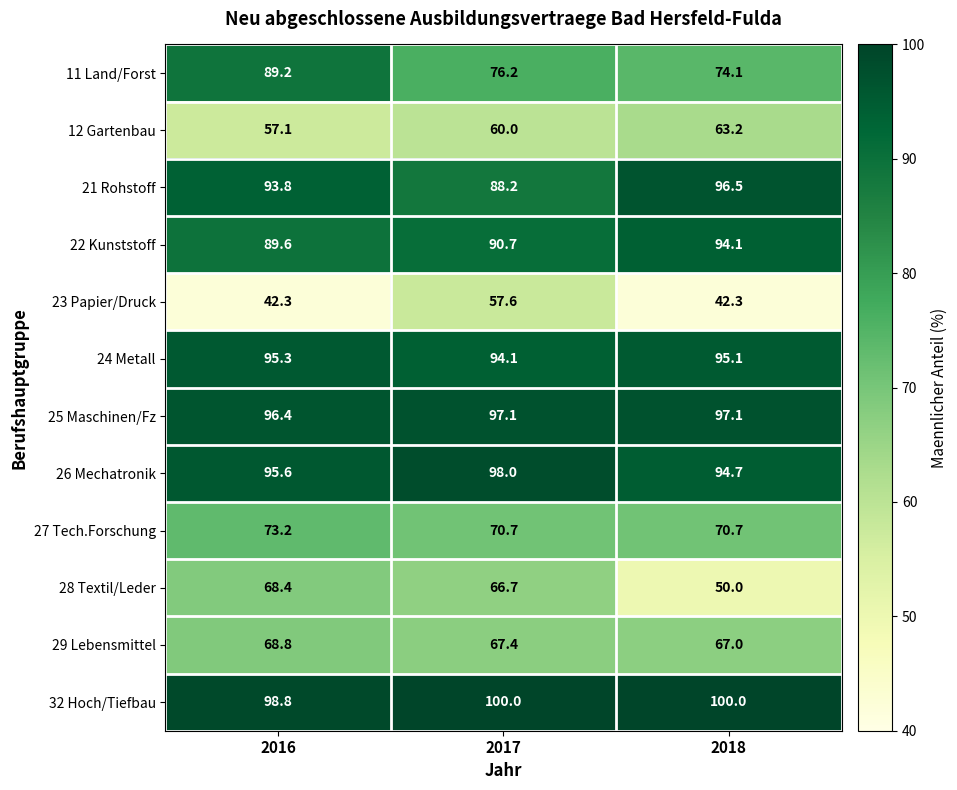

What is the sum of the 27 Tech.Forschung values at 2016 and 2017?

143.9